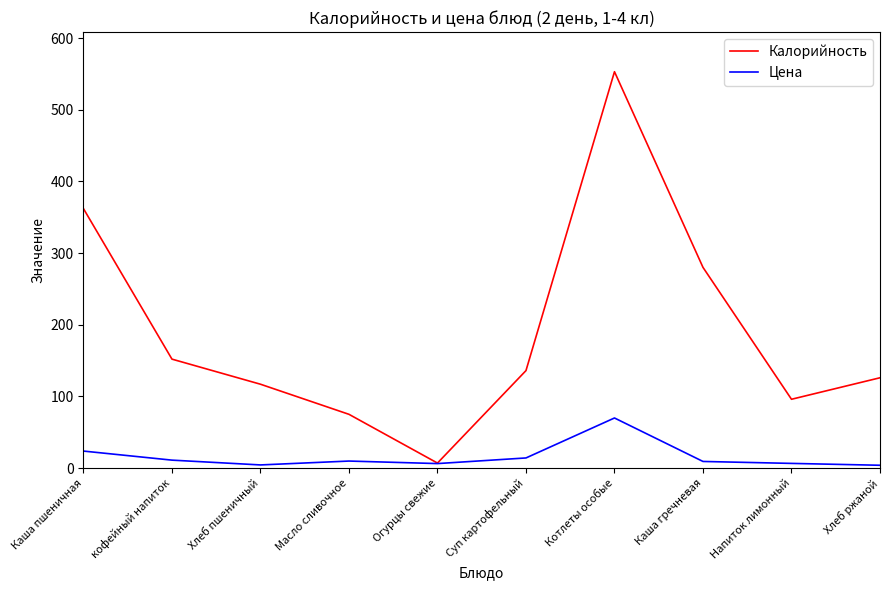

Rank the series at Каша пшеничная from highest to lowest value.

Калорийность, Цена